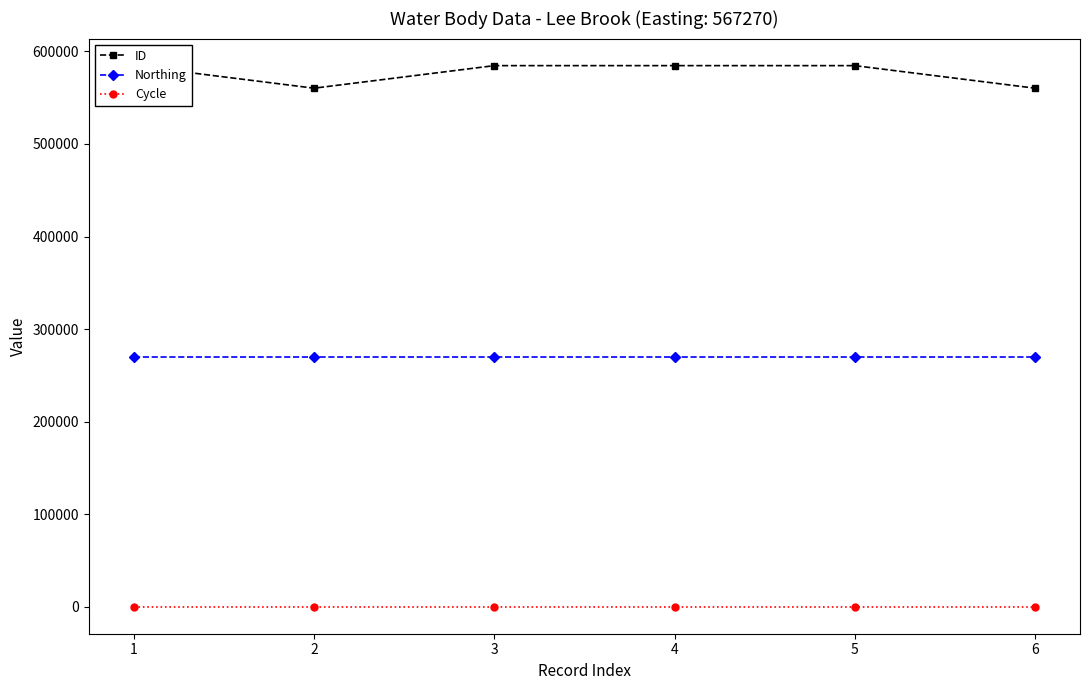

Rank the series by their maximum value, from highest to lowest.

ID, Northing, Cycle